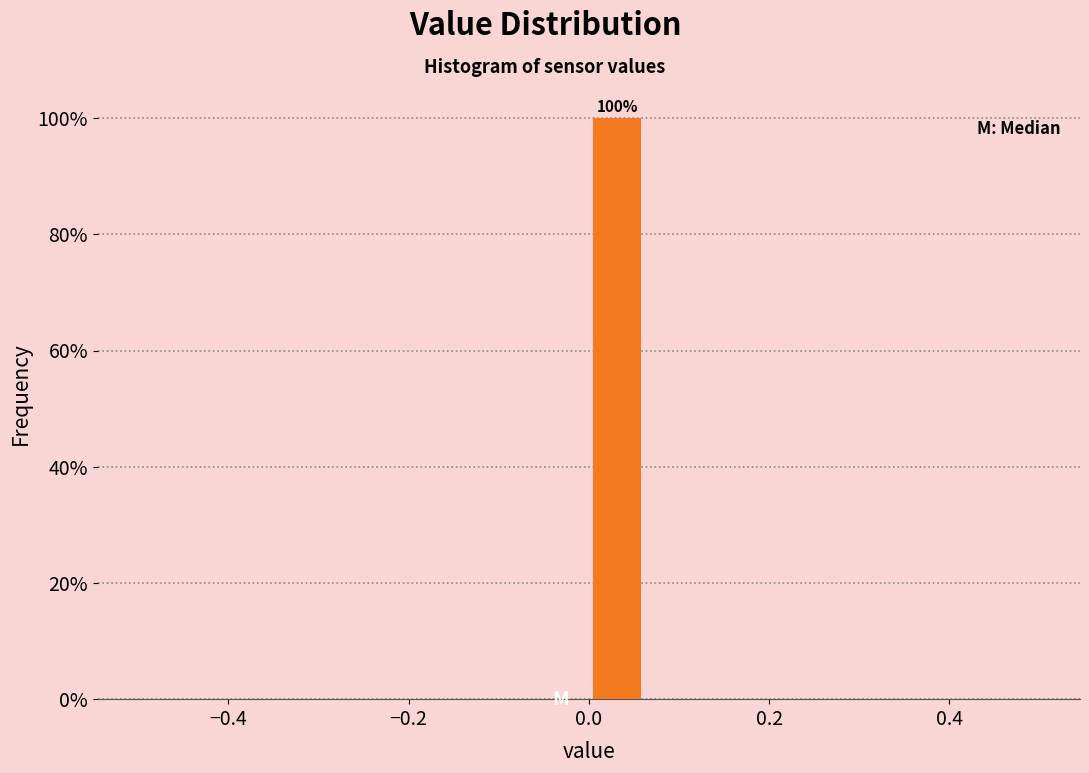

Around what value on the x-axis is the tallest bar? Give the approximate position of its centre, as read against the axis.

0.04